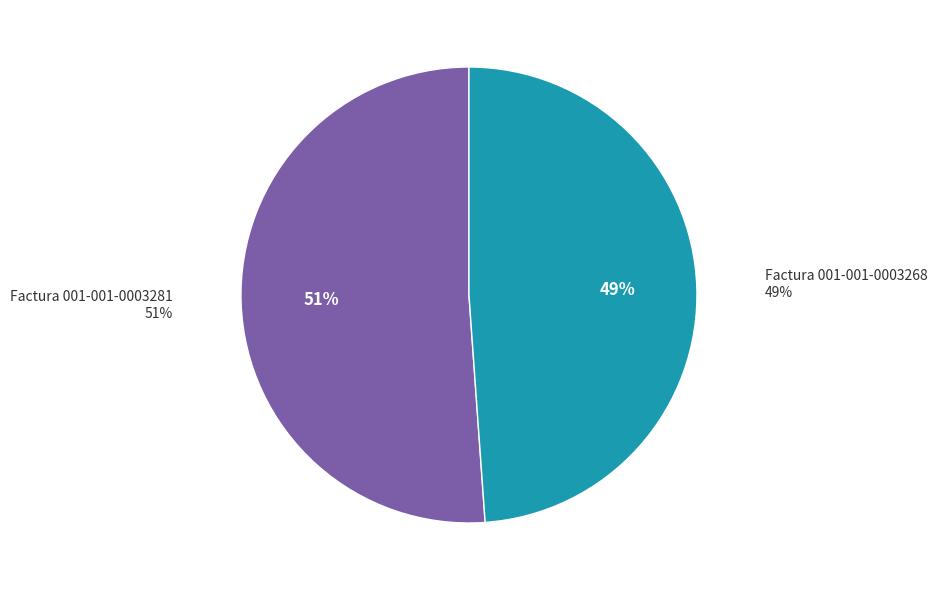

Is there a majority slice in this chart?

Yes